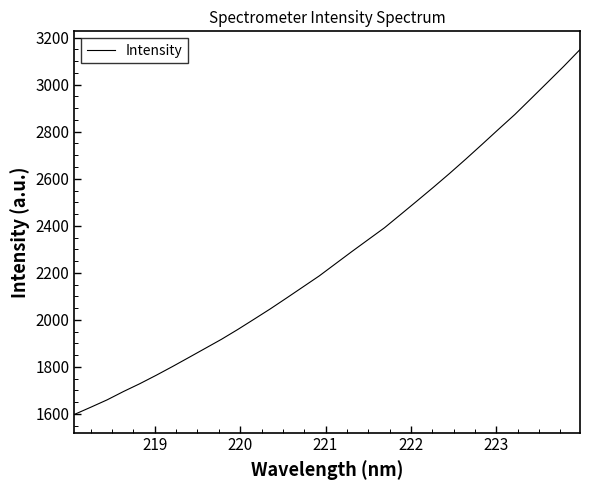

What is the smallest value displayed?

1598.0